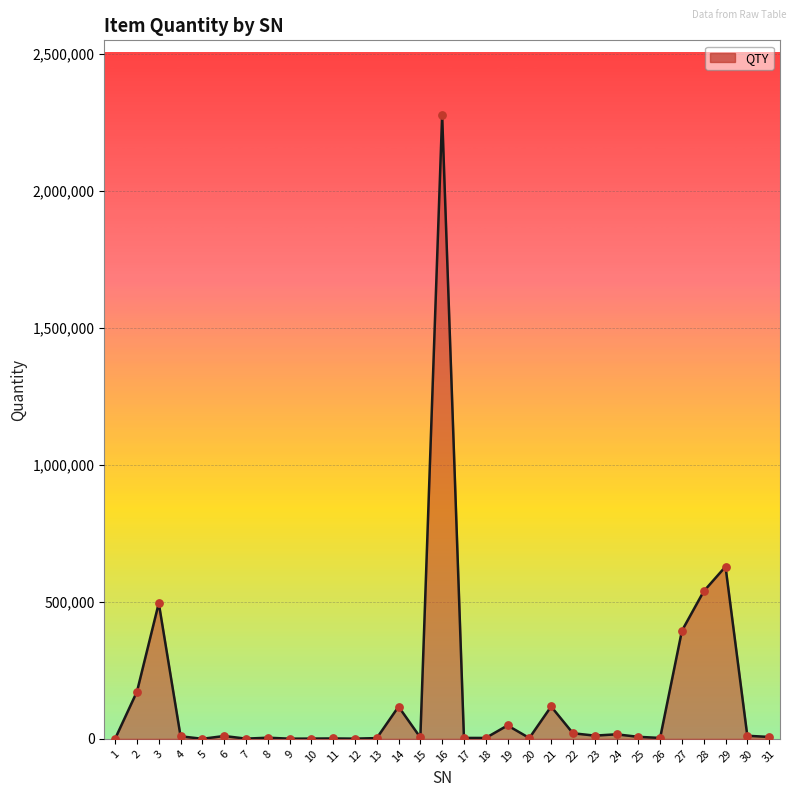

What is the greatest value displayed?

2277039